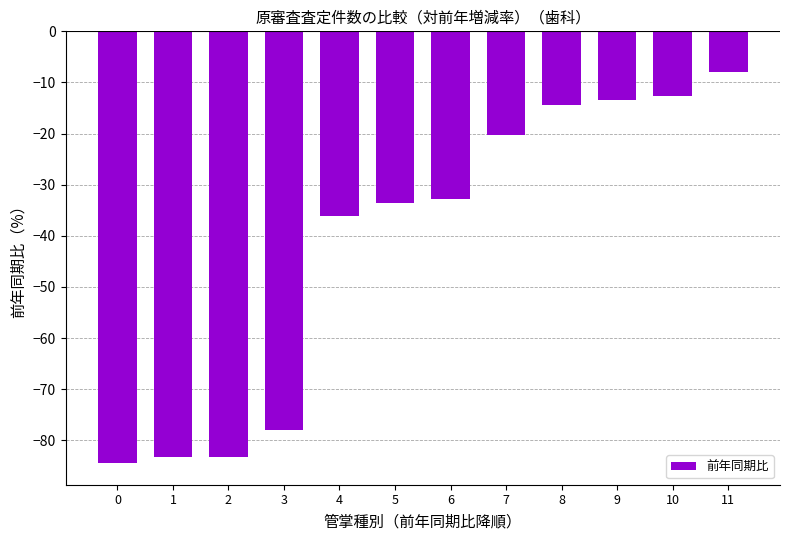

What is the difference between the values at 3 and 11?

70.1